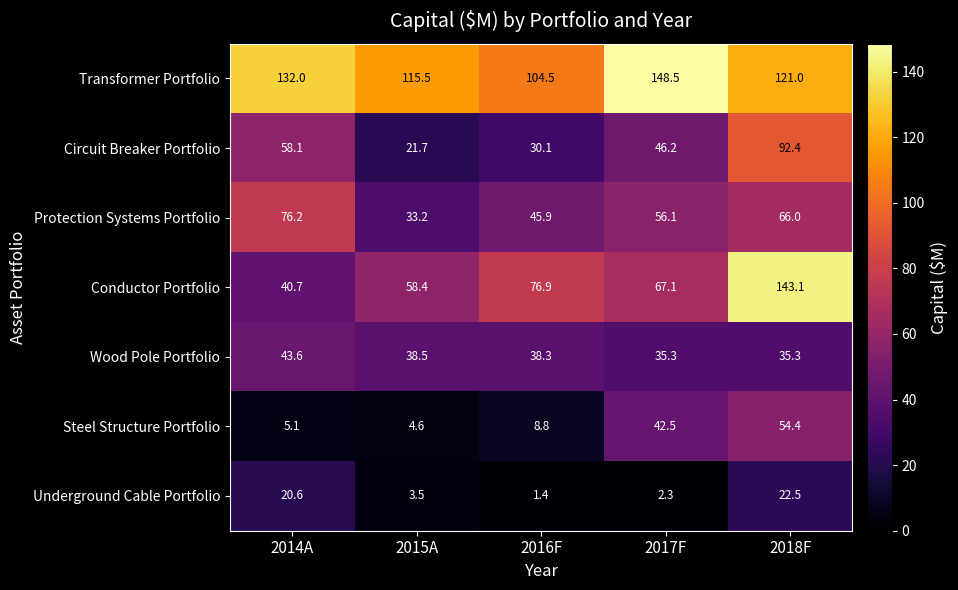

Which label corresponds to the smallest value in the chart?

2016F